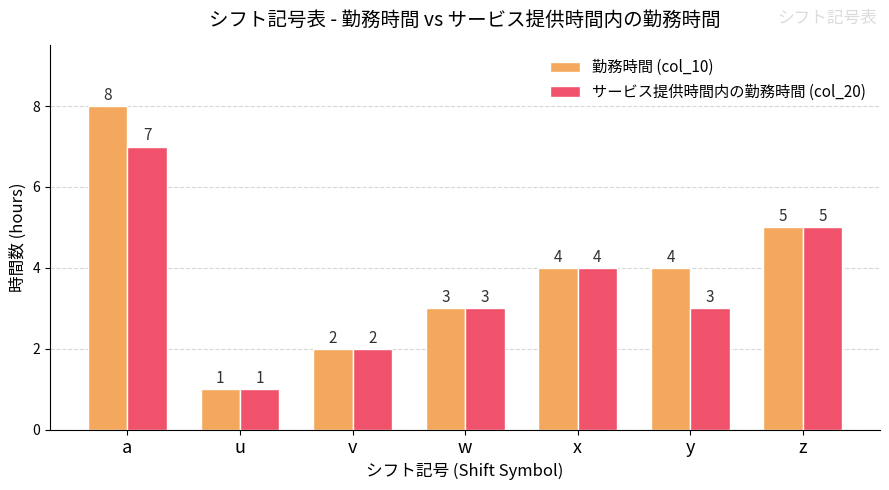

How many サービス提供時間内の勤務時間 (col_20) values are between 2 and 5?

5